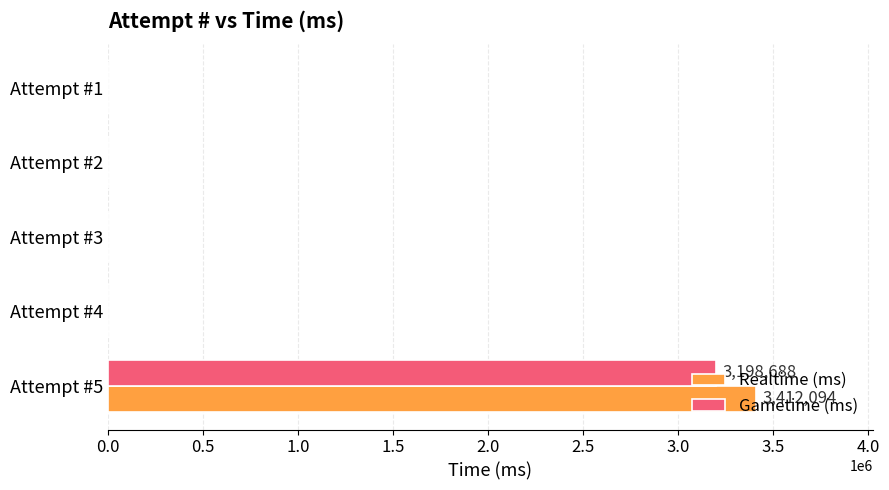

What are all the series names shown in the legend?

Realtime (ms), Gametime (ms)